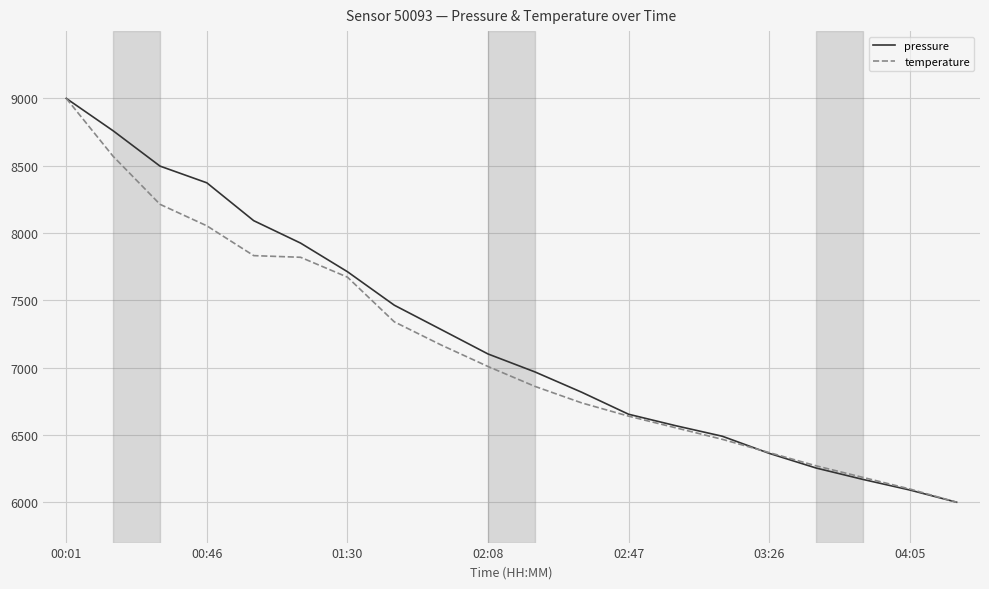

What are all the series names shown in the legend?

pressure, temperature